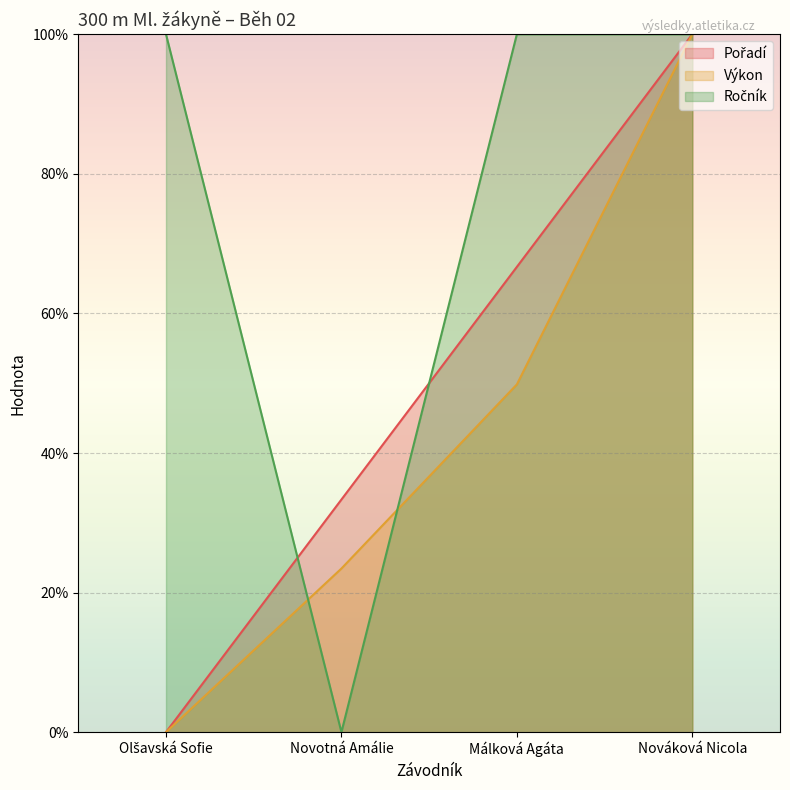

Where do Ročník and Výkon first cross each other?

Olšavská Sofie and Novotná Amálie